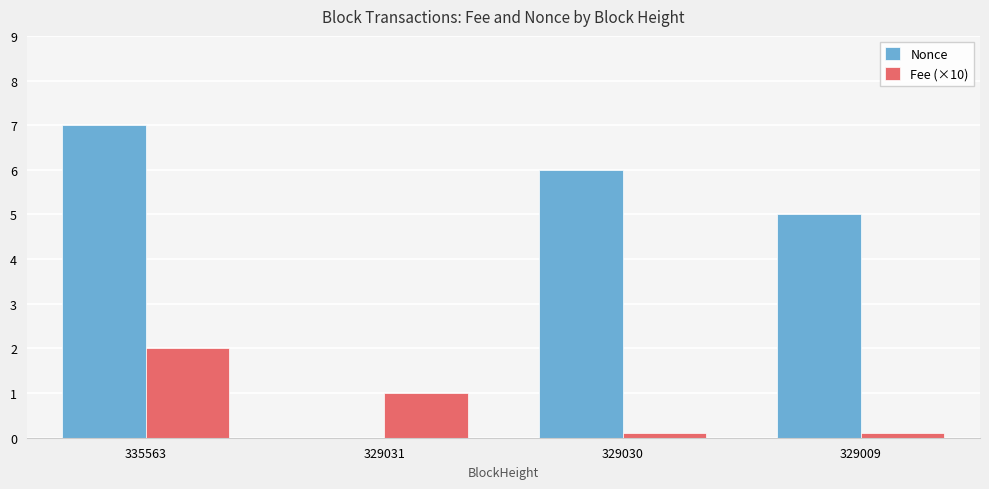

Where is Nonce nearest to the value 3?

329009